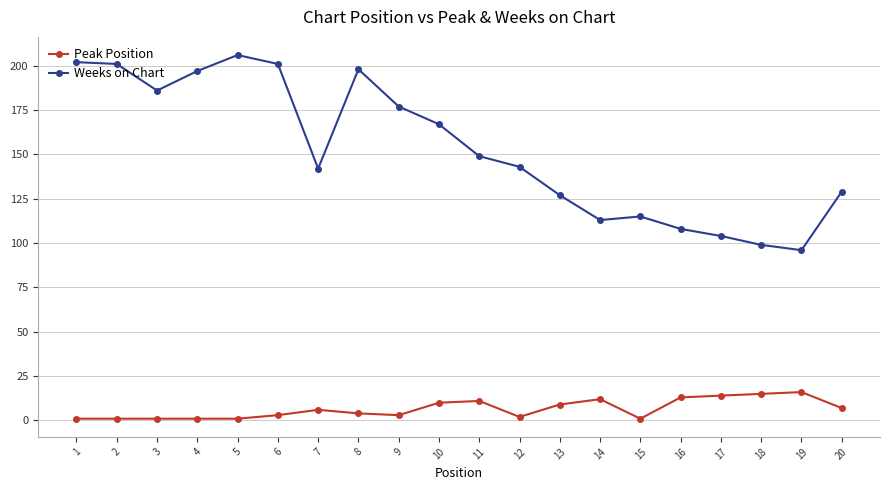

The value of Weeks on Chart at 17 is 63. True or false?

False